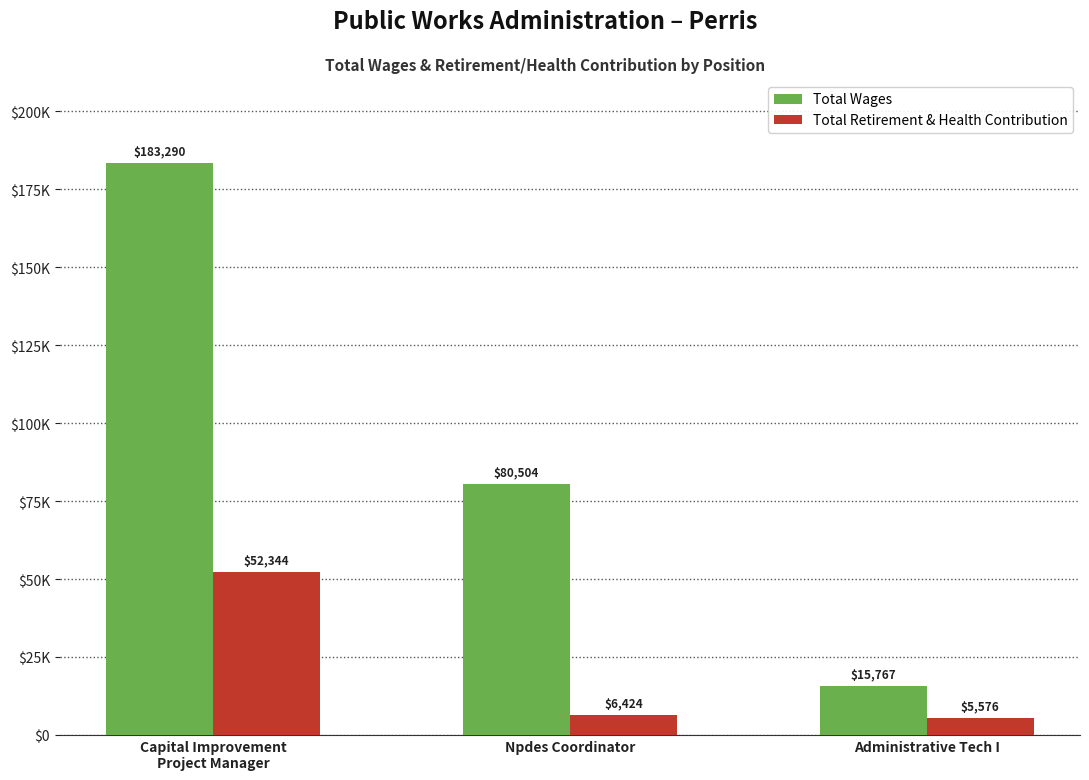

Where is Total Wages nearest to the value 99528?

Npdes Coordinator